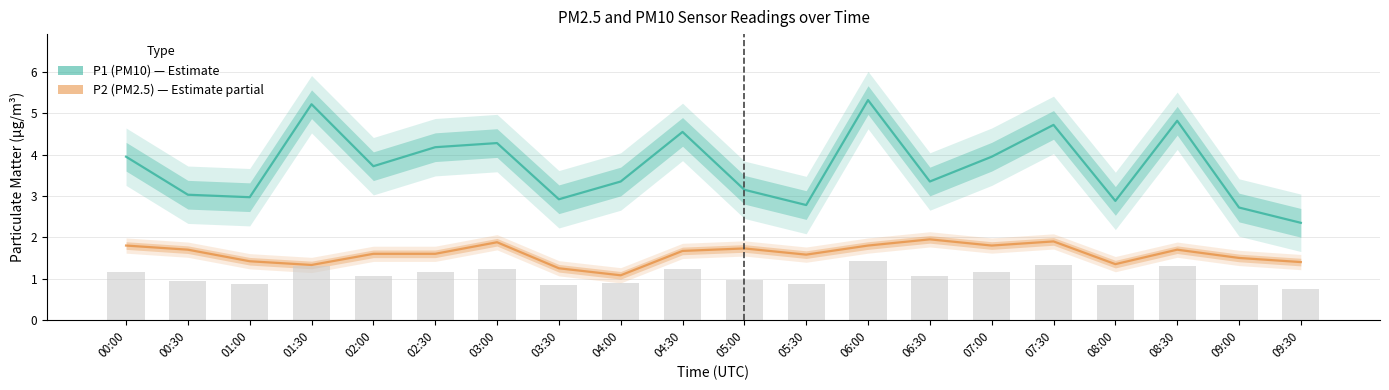

Which has a higher value, 09:00 or 02:00?

02:00